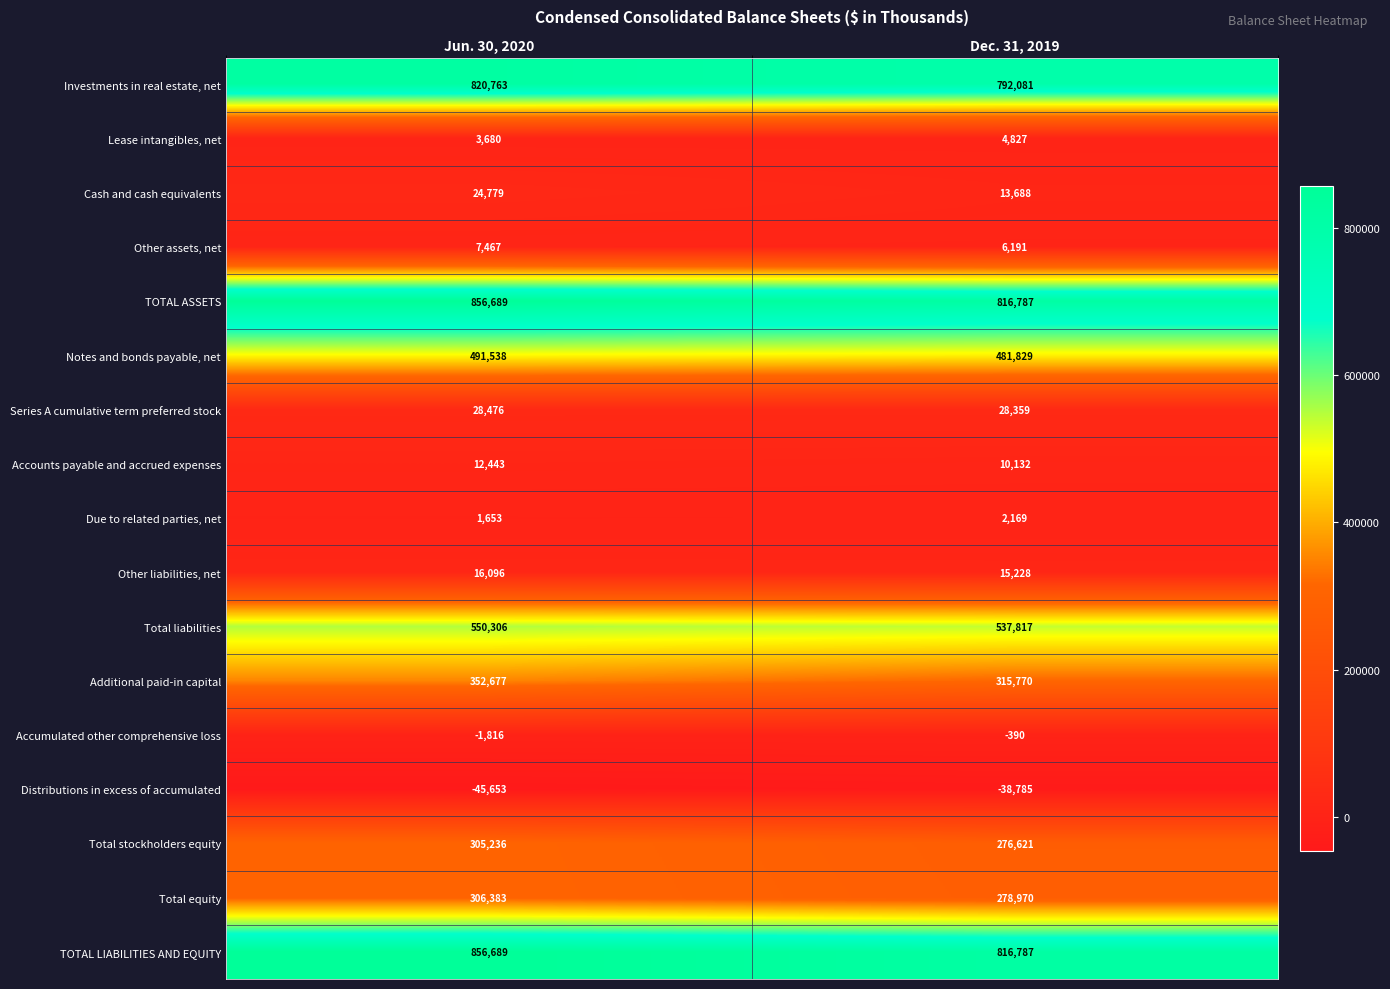

Rank the categories by Other liabilities, net value from highest to lowest.

Jun. 30, 2020, Dec. 31, 2019